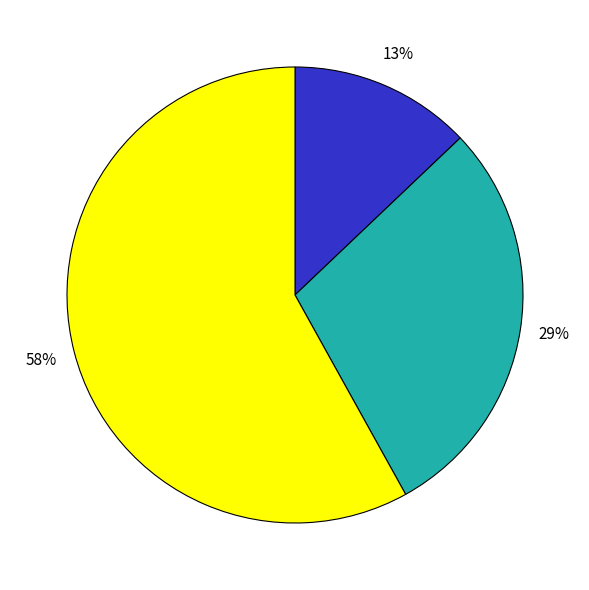

Is there any slice that represents more than half of the pie?

Yes